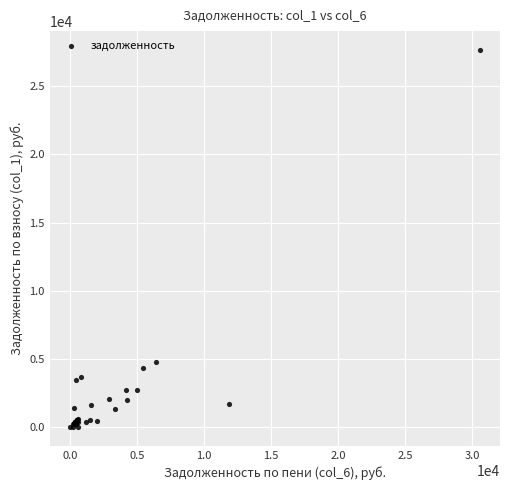

What Y value in the scatter plot is closest to 13830?

4737.5